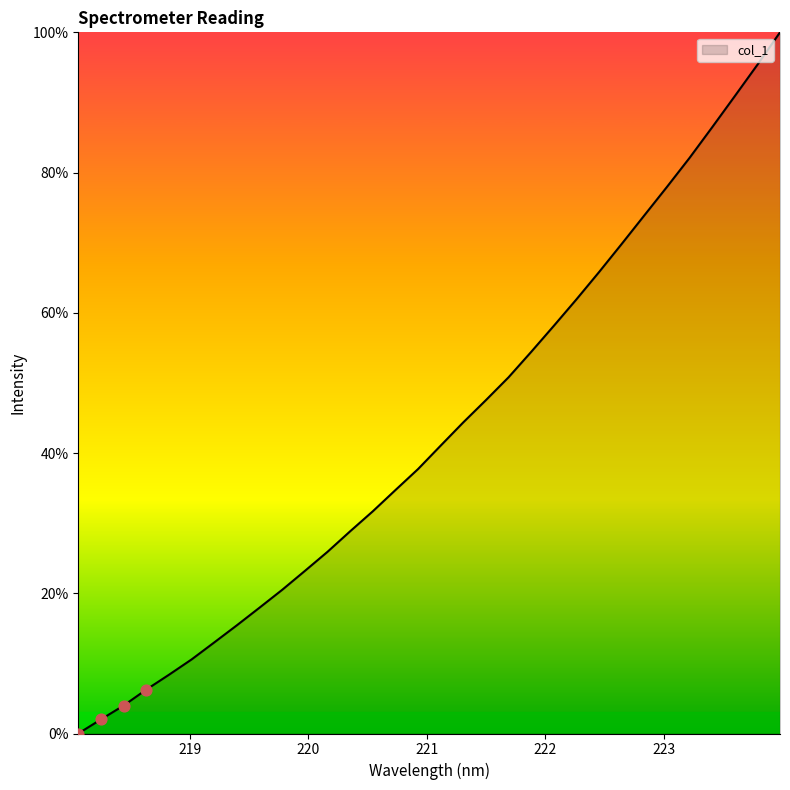

What is the greatest value displayed?

100.0